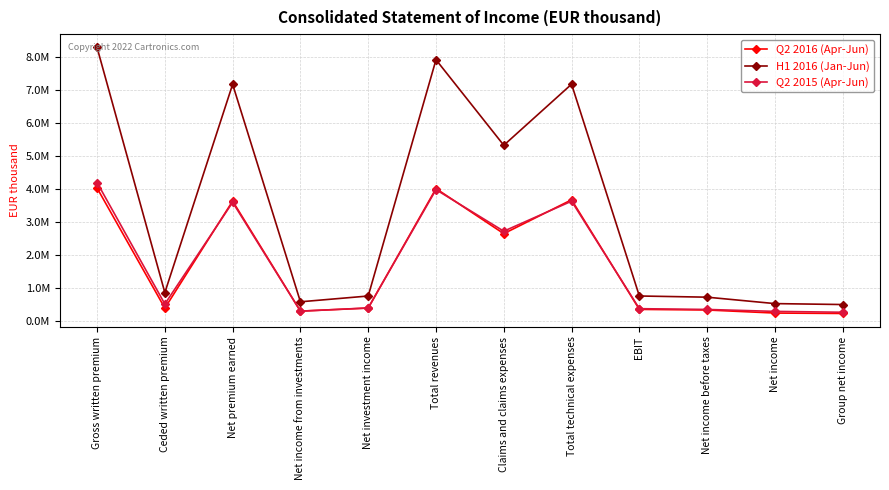

Reading left to right, extract all data points from this chart.

Q2 2016 (Apr-Jun): 4020205	377774	3624644	286490	378547	4003213	2636051	3663386	338535	320477	227583	214895
H1 2016 (Jan-Jun): 8283791	848580	7166662	569185	744792	7911680	5317352	7169589	745205	709300	514445	486072
Q2 2015 (Apr-Jun): 4186311	501398	3587506	284694	383112	3971054	2710539	3621614	360389	336933	278447	252192